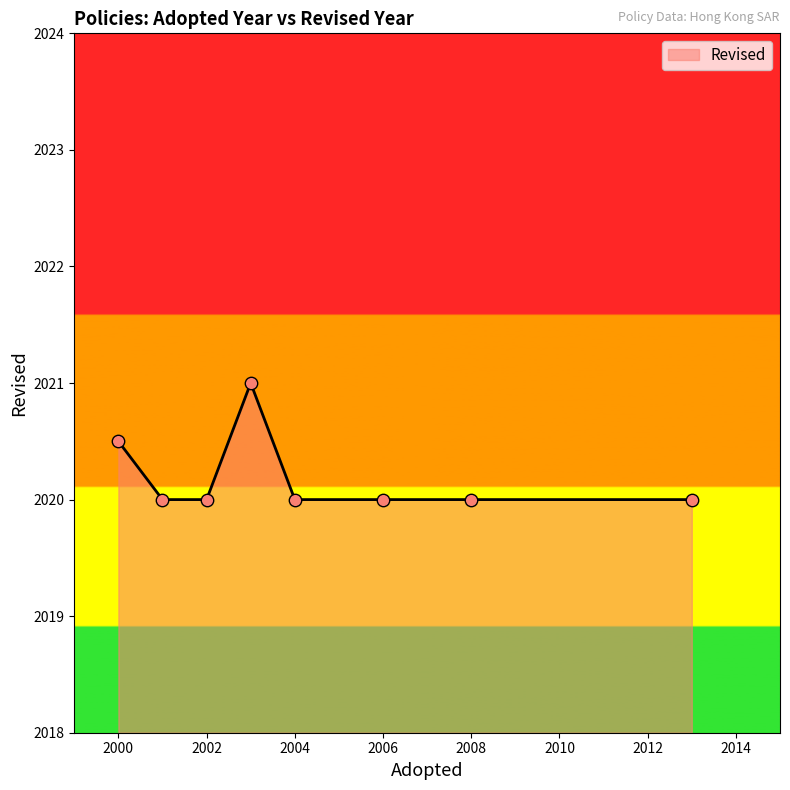

What is the difference between the second highest and second lowest values?

0.5